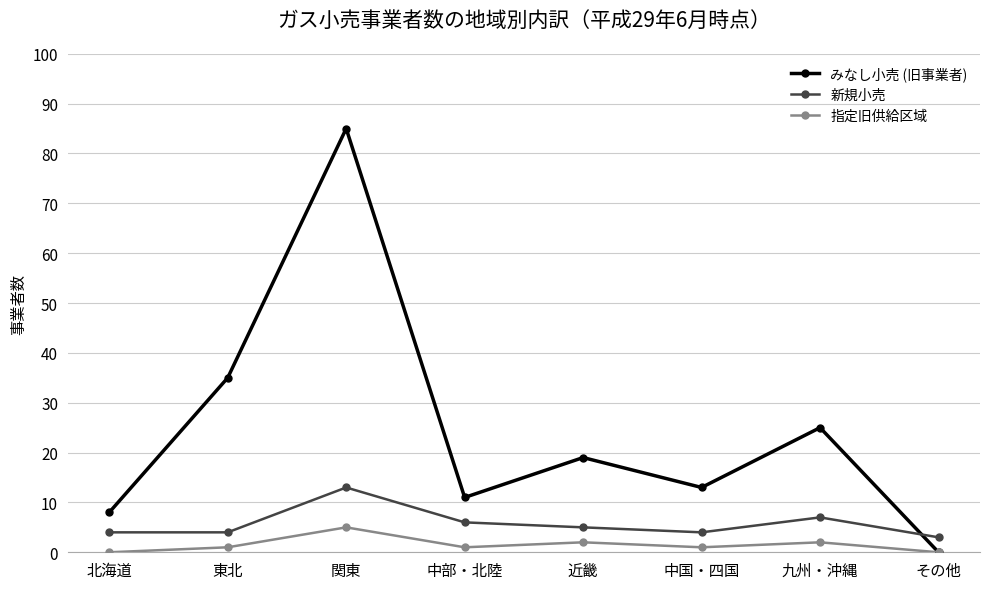

True or false: 新規小売 and 指定旧供給区域 cross at least once.

False